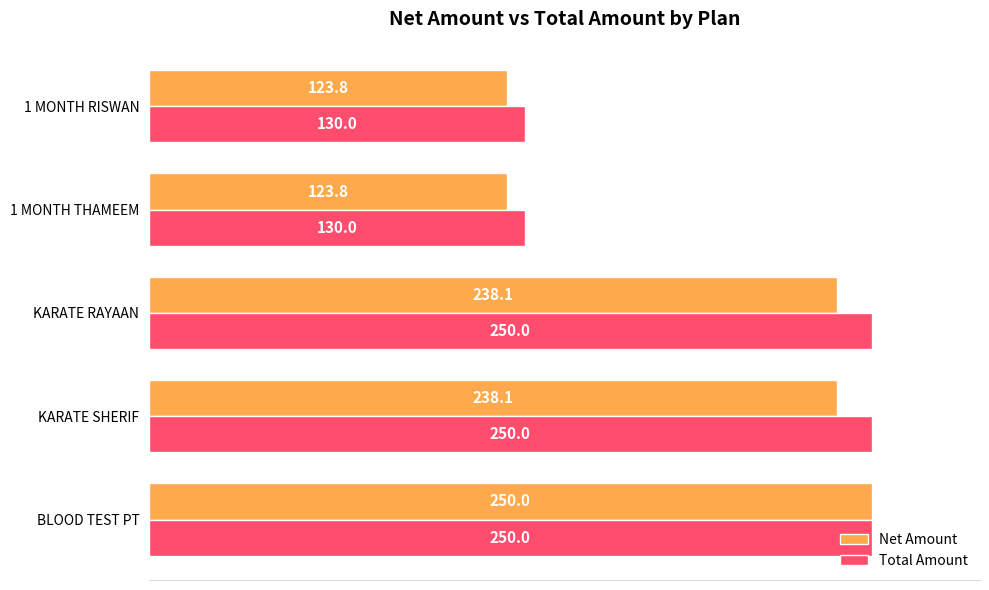

What is the total value across all series at KARATE RAYAAN?

488.1